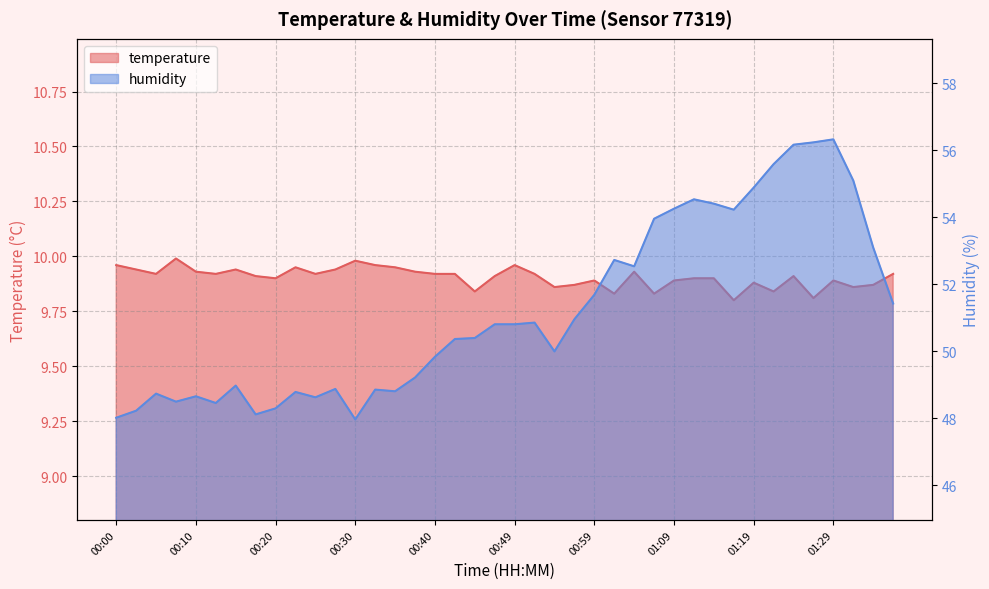

At which label is temperature closest to 9?

01:17